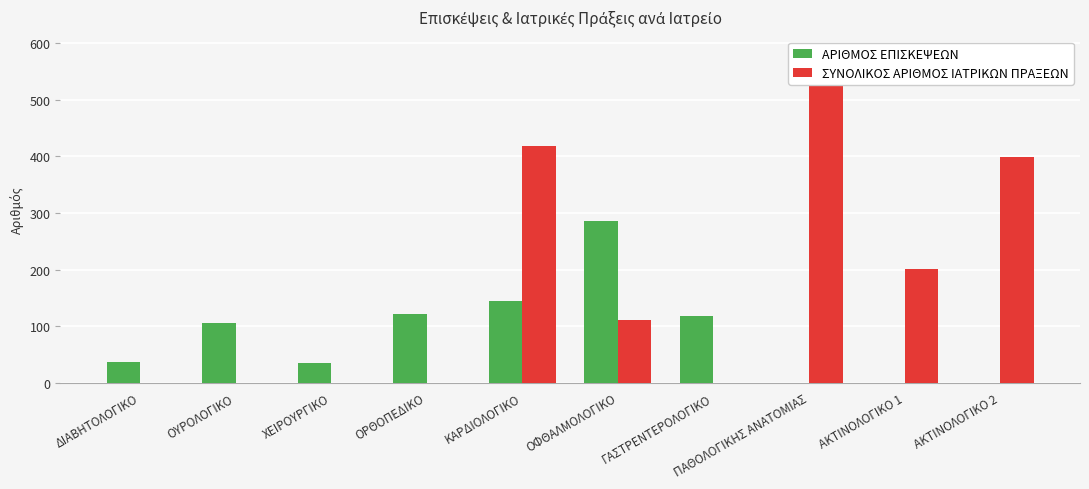

How many series are shown in this chart?

2